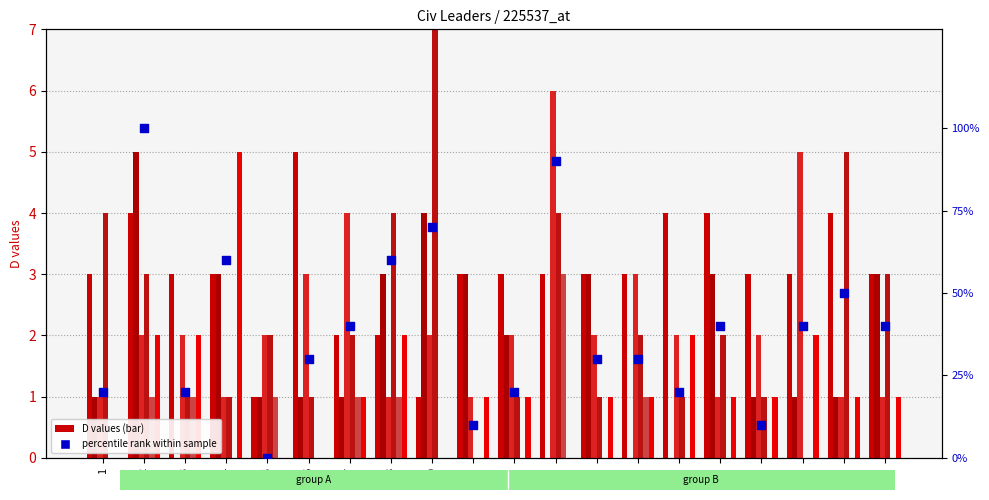

At how many categories does at least one series exceed 2?

19